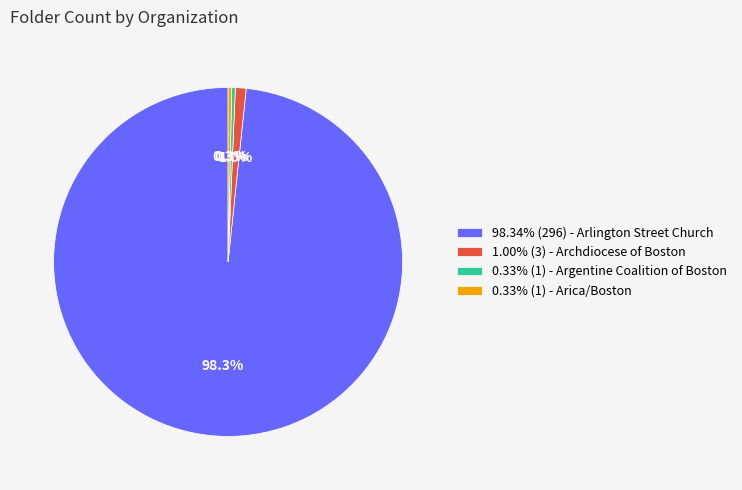

Is there any slice that represents more than half of the pie?

Yes